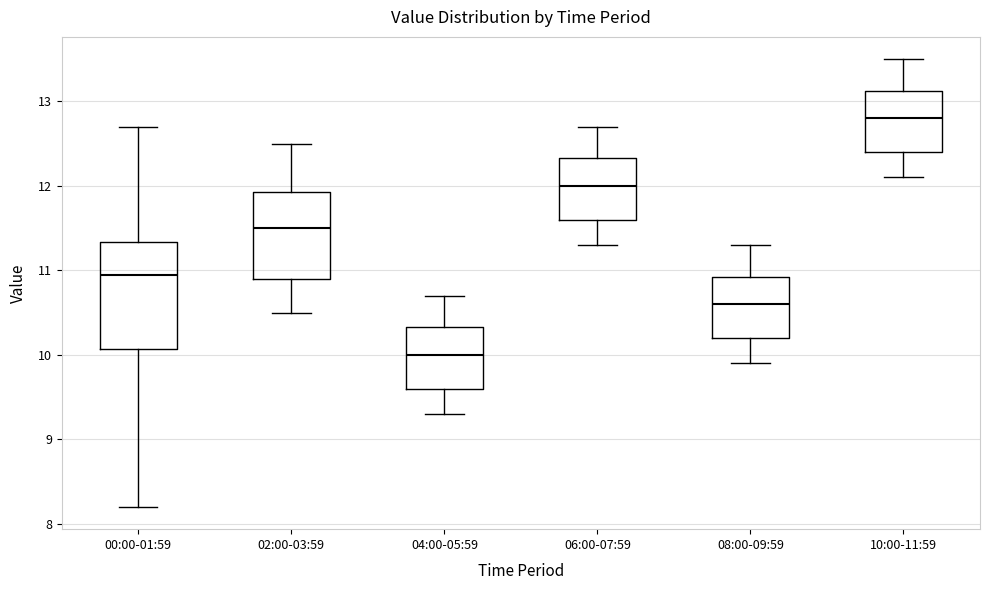

Where does the upper whisker of the box for 04:00-05:59 end on the y-axis? The values are not printed on the chart, so give them approximately, as read against the axis.

10.7